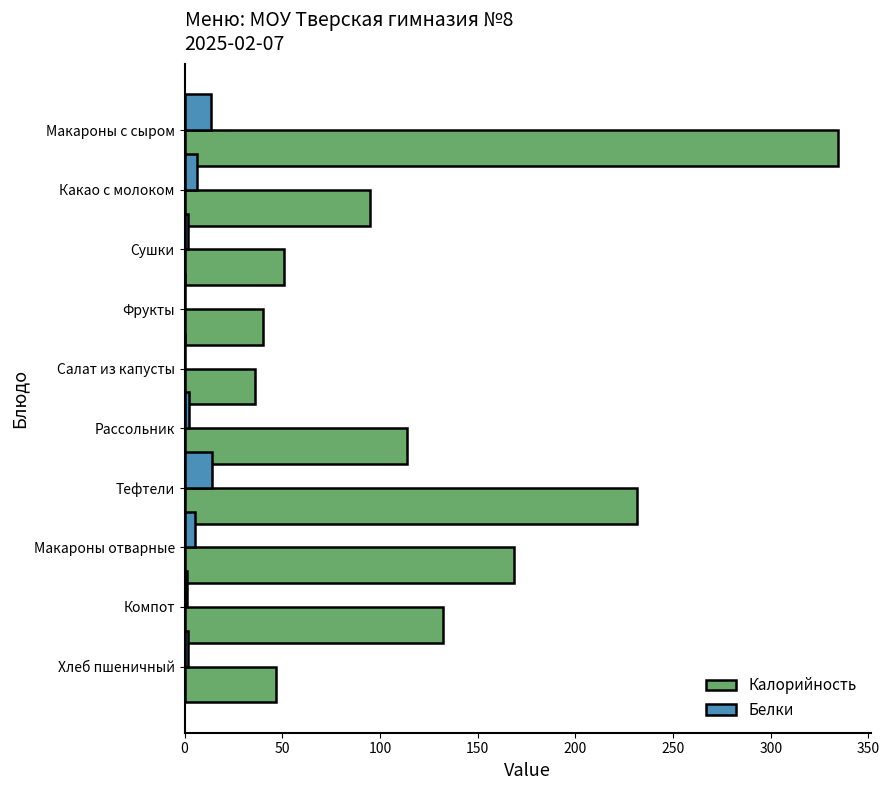

The Калорийность series shows 330.9 at Тефтели. True or false?

False